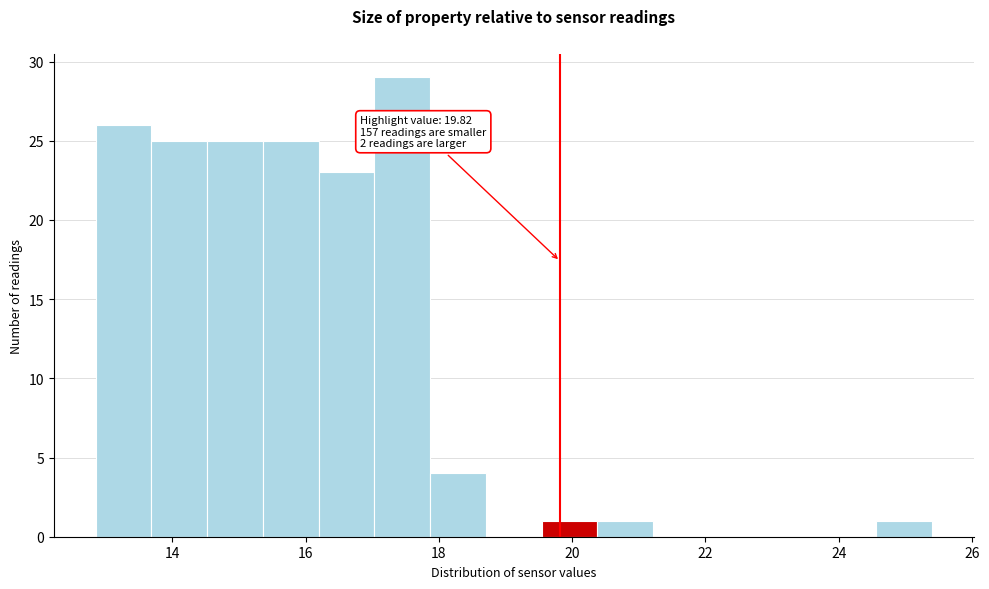

Which range on the x-axis has the tallest bar?

17.0 to 17.8